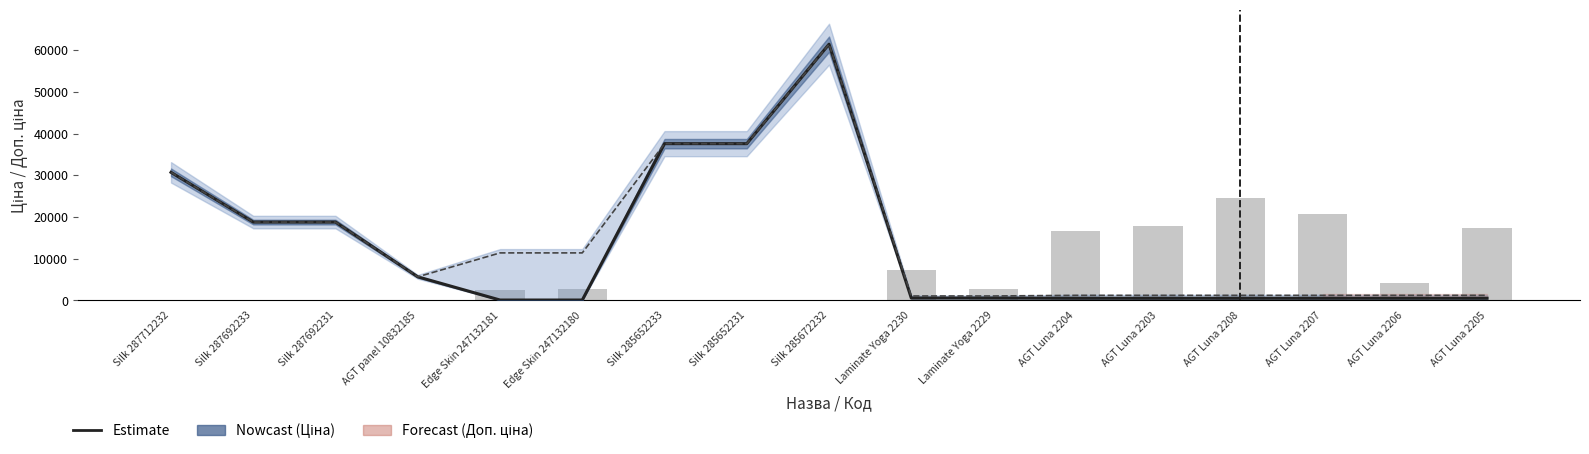

Does the chart contain stacked bars?

No